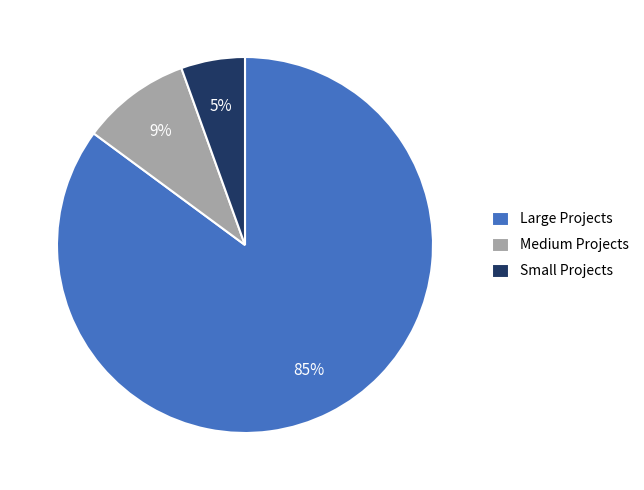

Which category has the smallest portion of the pie?

Small Projects